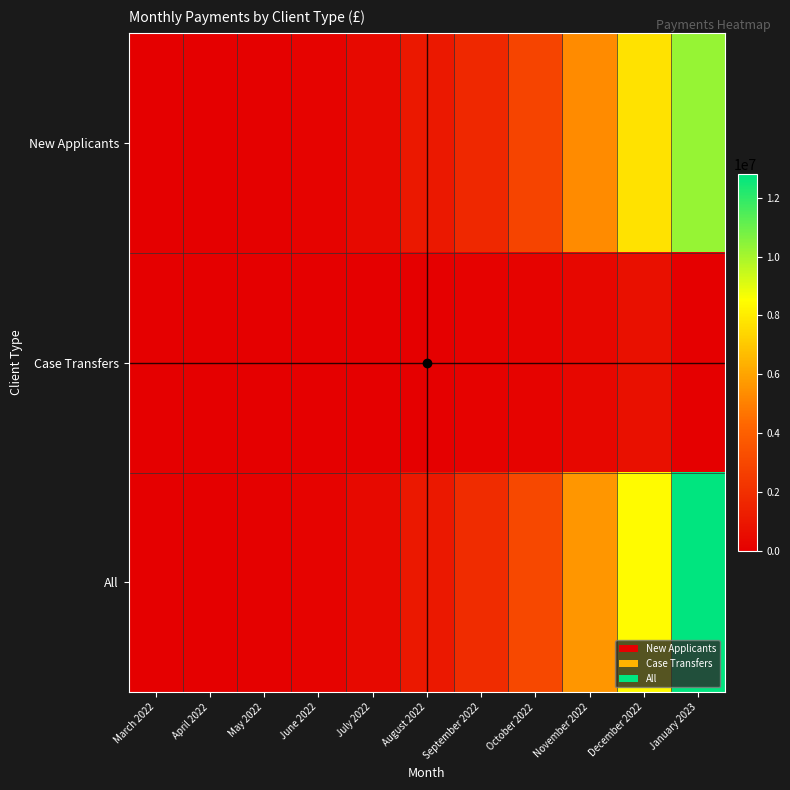

Reading left to right, list all the values displayed in this chart.

New Applicants: March 2022=0	April 2022=12390	May 2022=53470	June 2022=172180	July 2022=427640	August 2022=1038615	September 2022=1731495	October 2022=2853925	November 2022=5312130	December 2022=7713200	January 2023=10268670
Case Transfers: March 2022=0	April 2022=0	May 2022=0	June 2022=0	July 2022=0	August 2022=3450	September 2022=119850	October 2022=175015	November 2022=326765	December 2022=725375	January 2023=0
All: March 2022=0	April 2022=12390	May 2022=53470	June 2022=172180	July 2022=429020	August 2022=1042440	September 2022=1851715	October 2022=3029315	November 2022=5639265	December 2022=8439315	January 2023=12796660